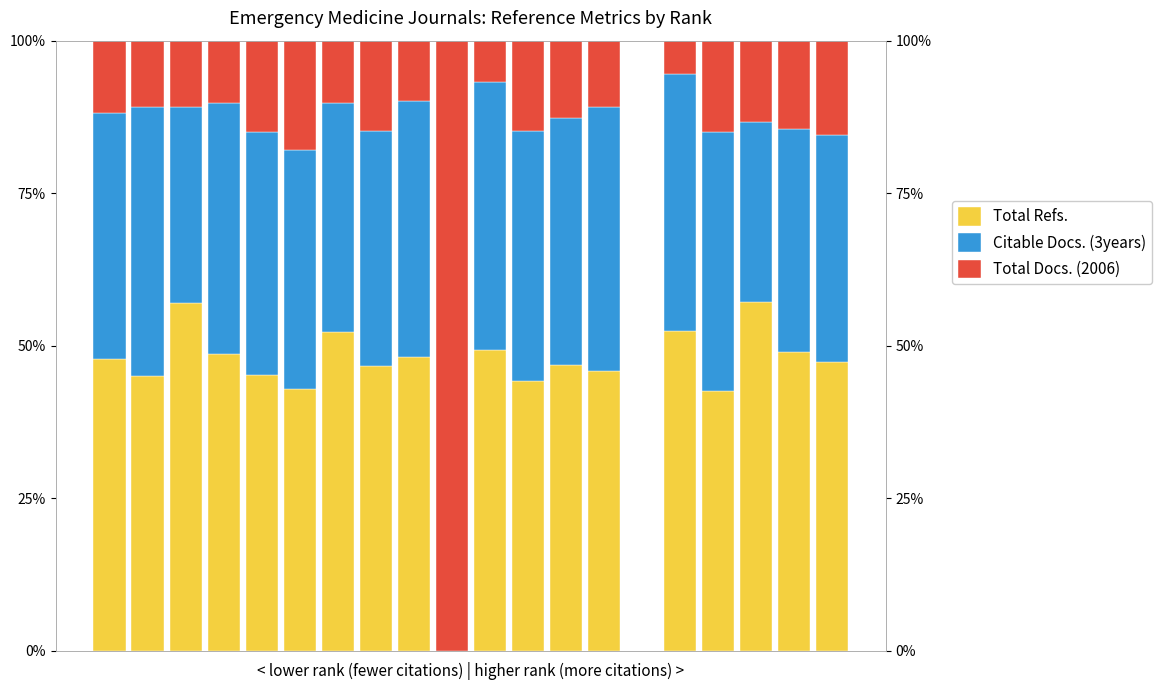

What is the sum of the Total Docs. (2006) values at 17 and 10?

0.2